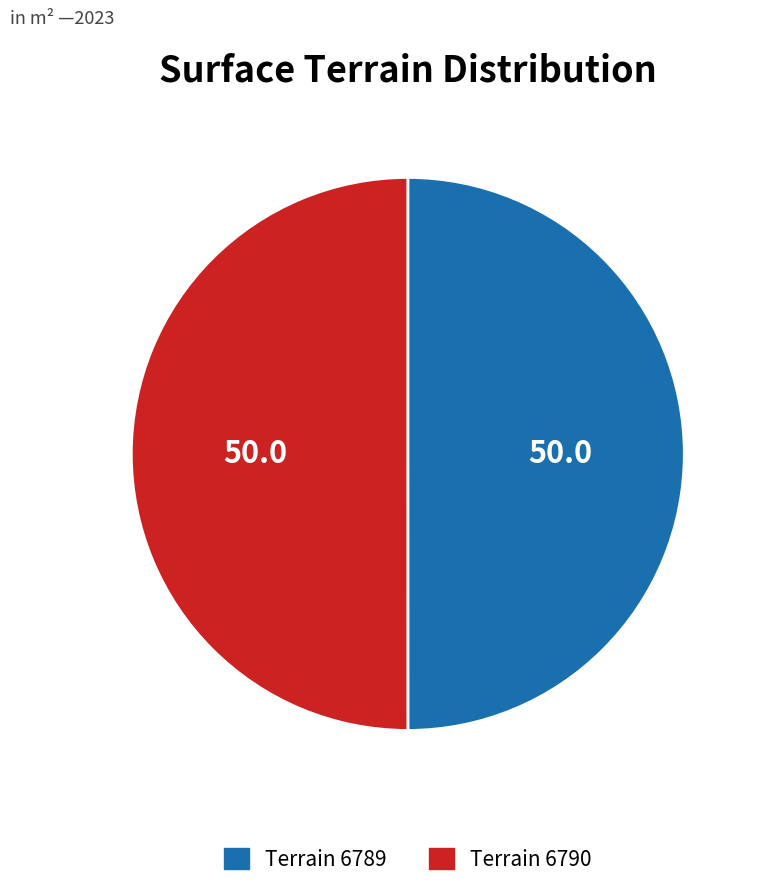

Combined, do Terrain 6790 and Terrain 6789 account for over 50%?

Yes